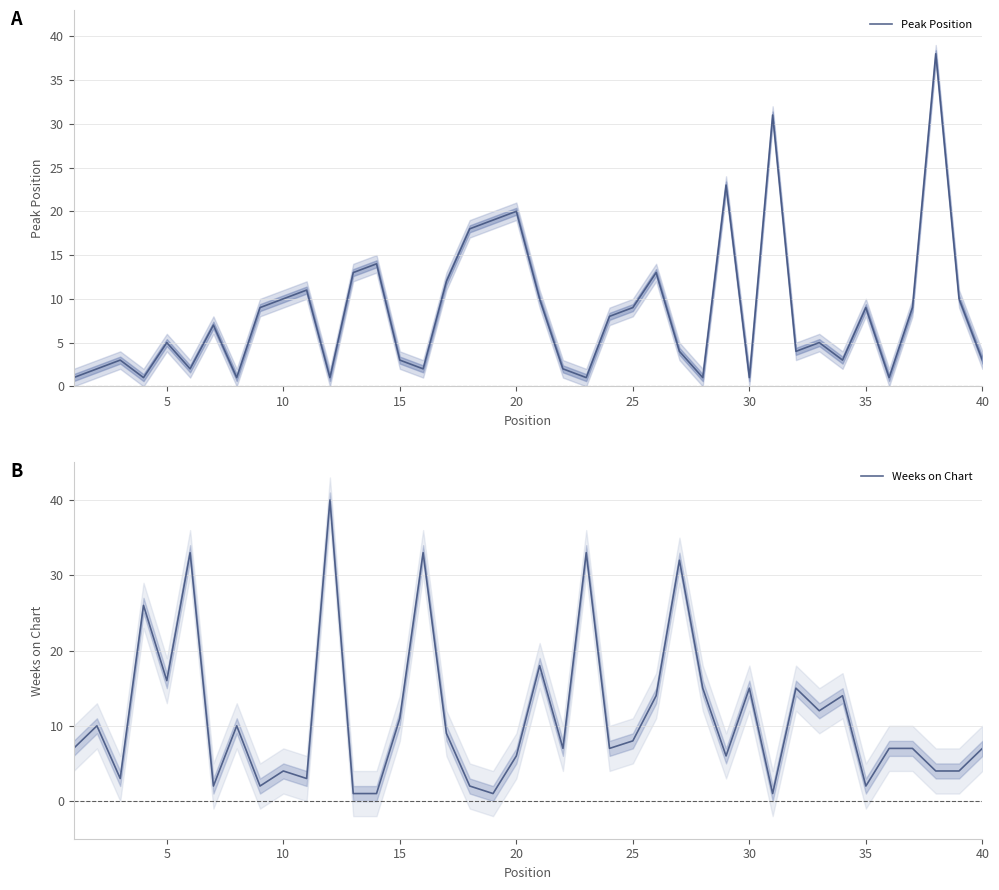

How many interior local peaks does the Peak Position series have?

12